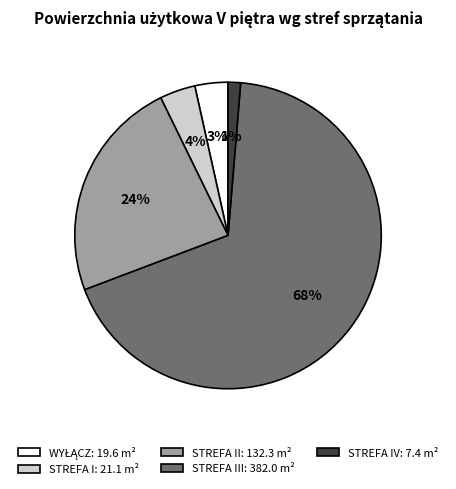

Count the number of slices in the pie.

5